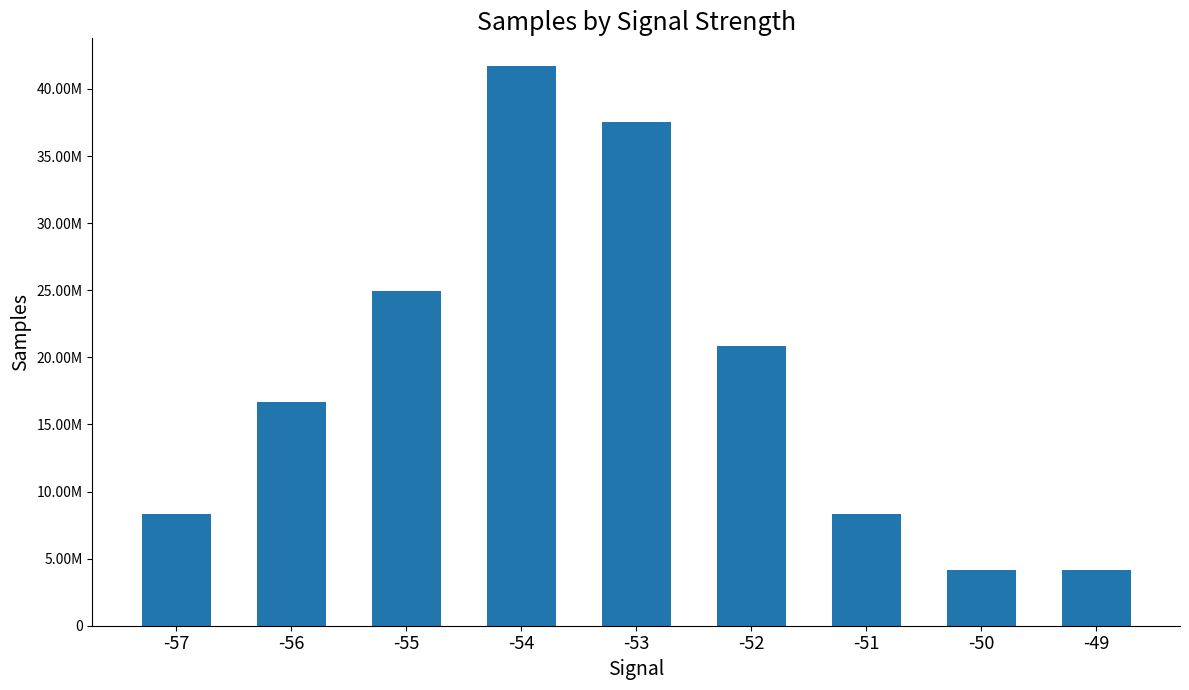

Reading left to right, what are all the values shown in this chart?

8326814	16664550	24977847	41686413	37535115	20843812	8329973	4159711	4161697